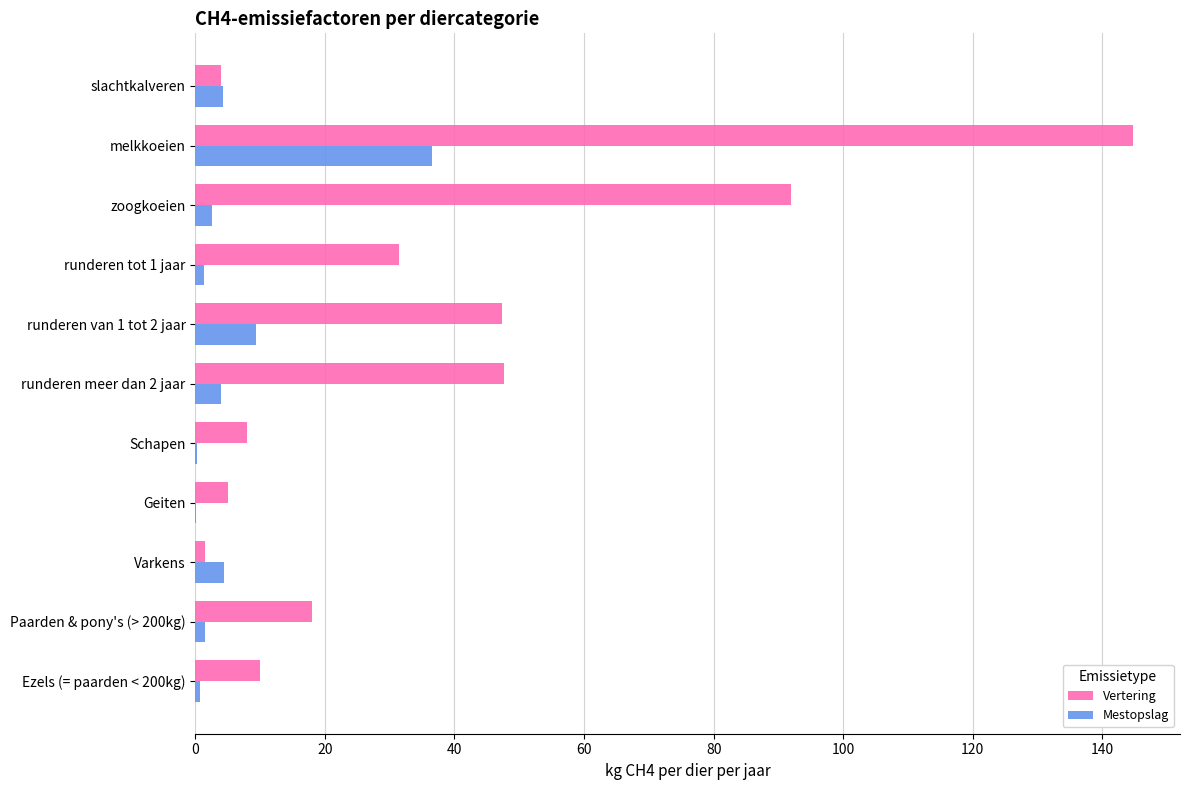

Where is Vertering nearest to the value 73?

zoogkoeien